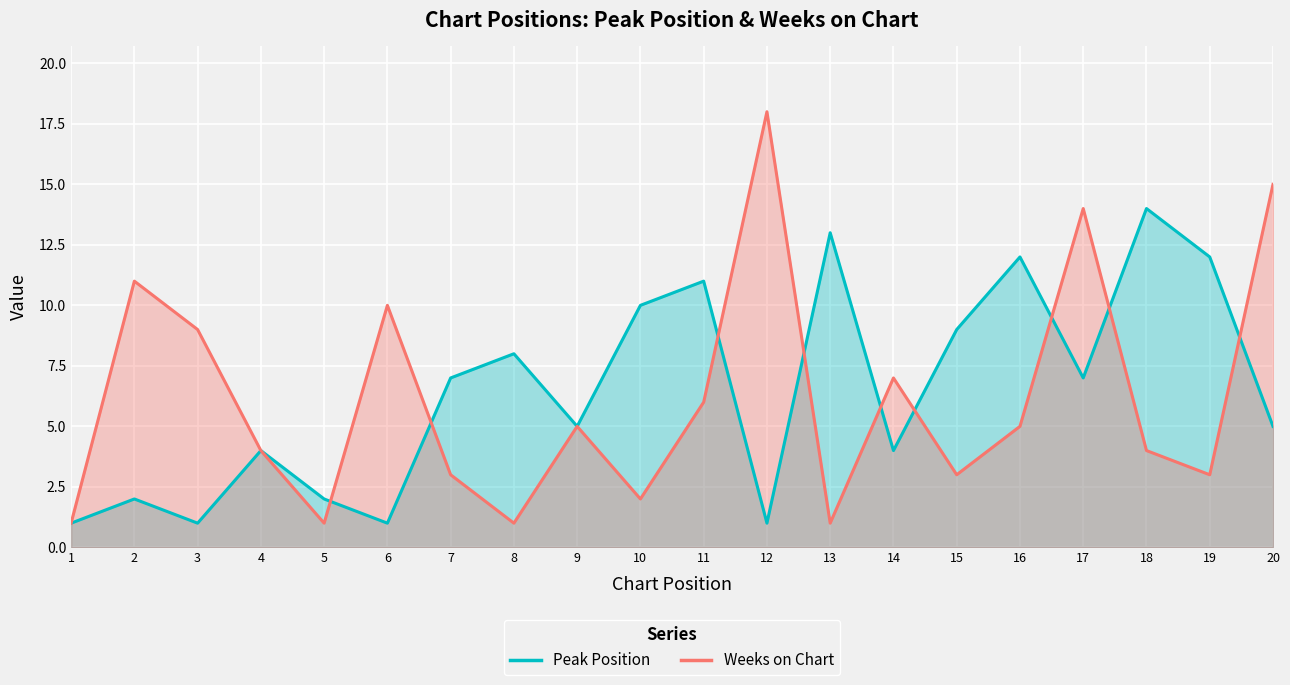

What is the difference between the maximum and minimum values in the Weeks on Chart series?

17